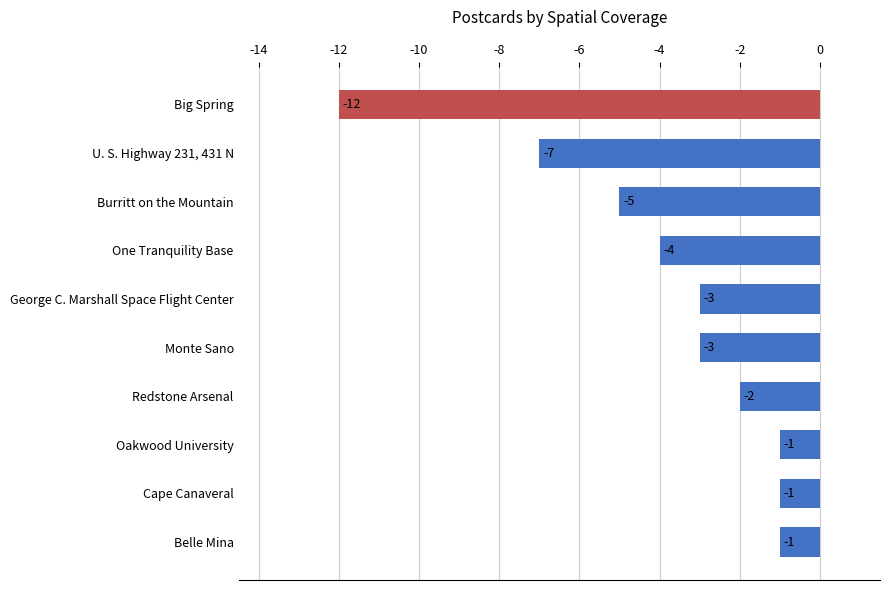

How many values are below -3?

4